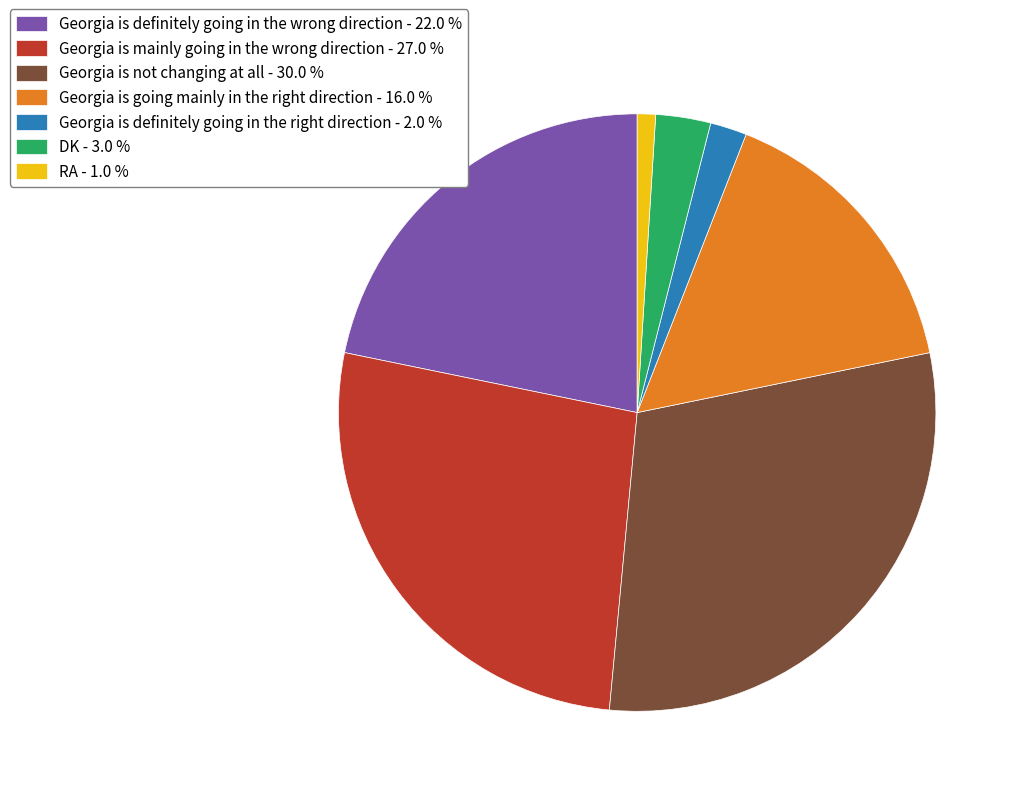

Combined, do Georgia is definitely going in the wrong direction - 22.0 % and Georgia is not changing at all - 30.0 % account for over 50%?

Yes